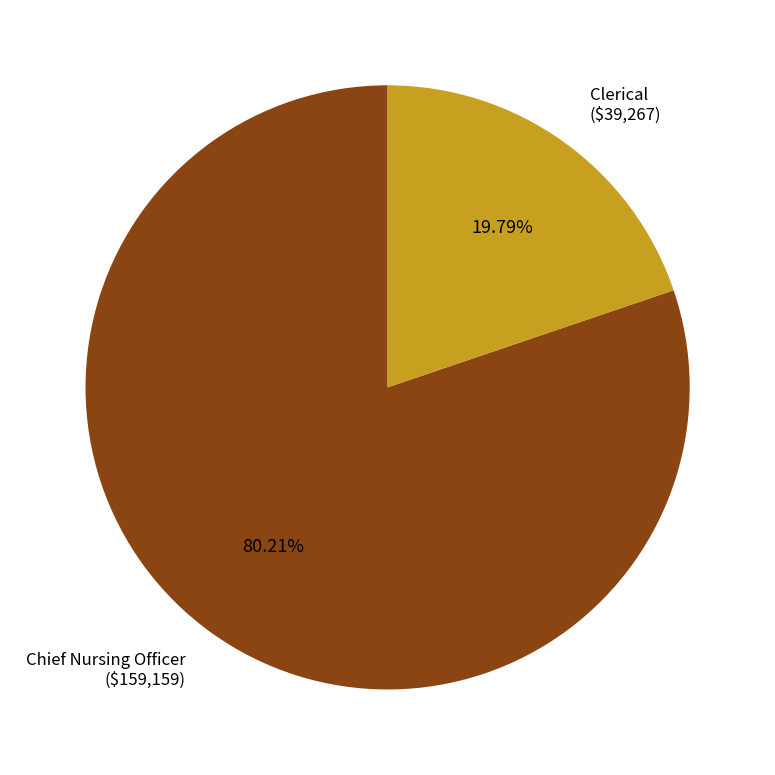

Combined, what portion of the pie is Chief Nursing Officer and Clerical?

100.0%